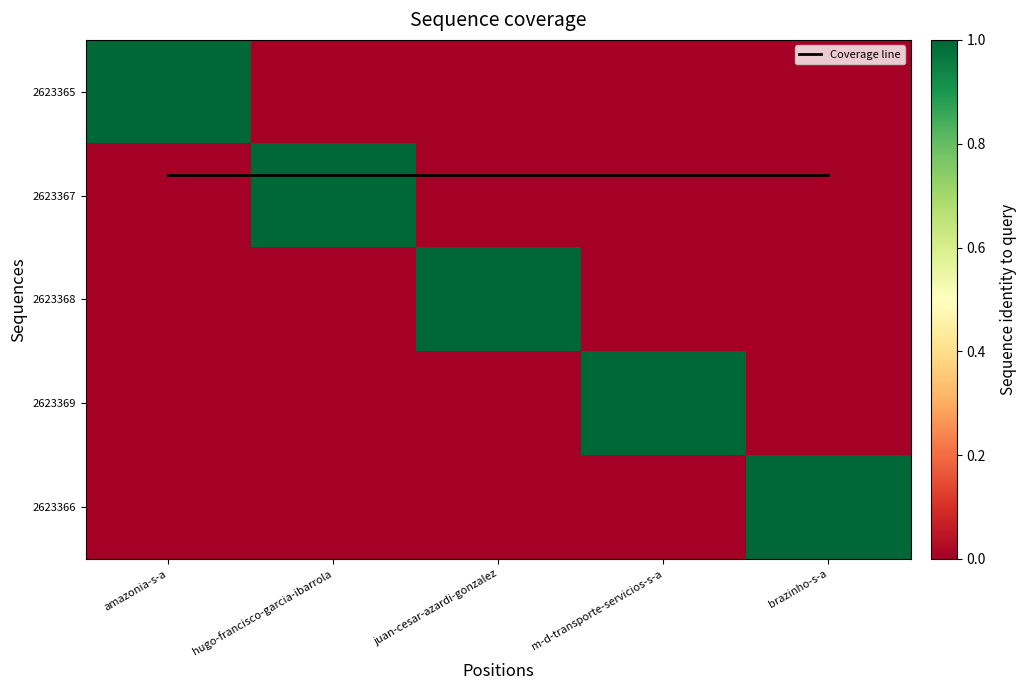

What is the difference between the 2623367 values at hugo-francisco-garcia-ibarrola and juan-cesar-azardi-gonzalez?

1.0